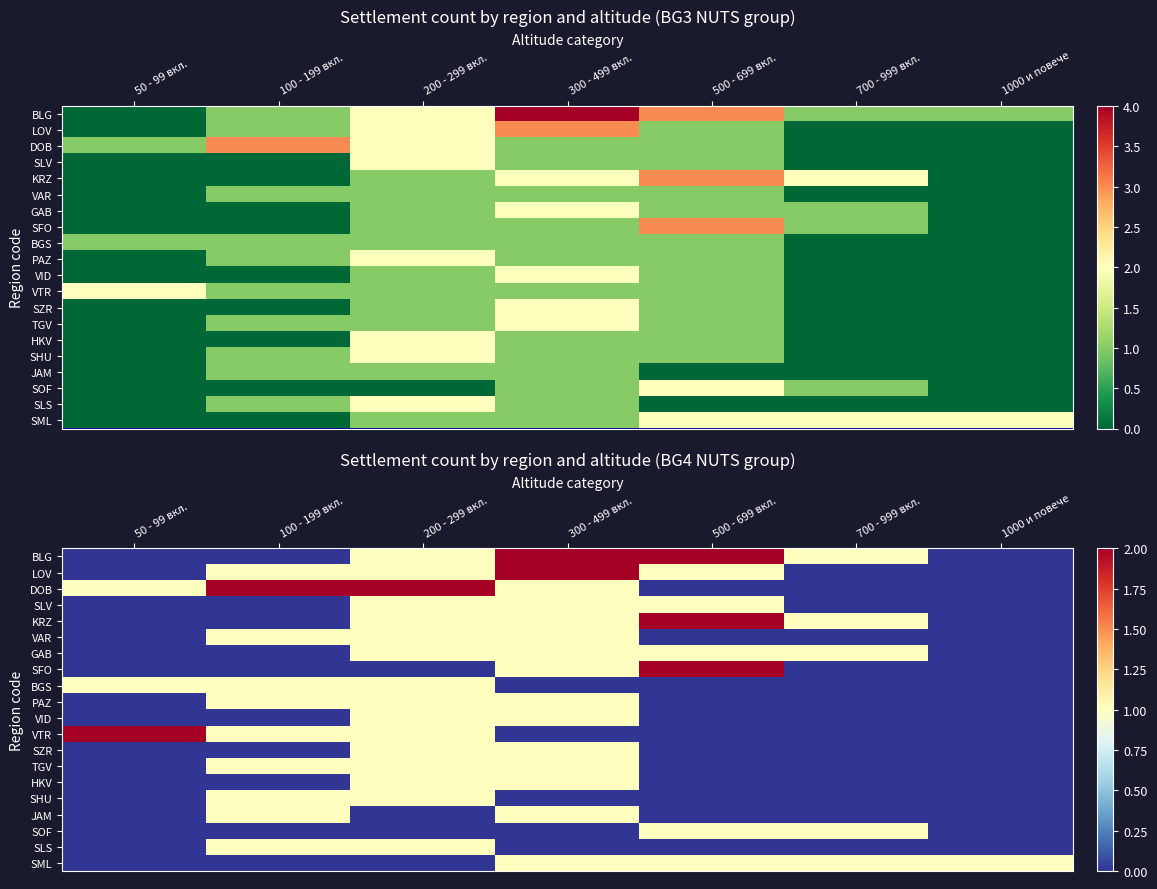

Is it true that SZR equals 1 at 200 - 299 вкл.?

True